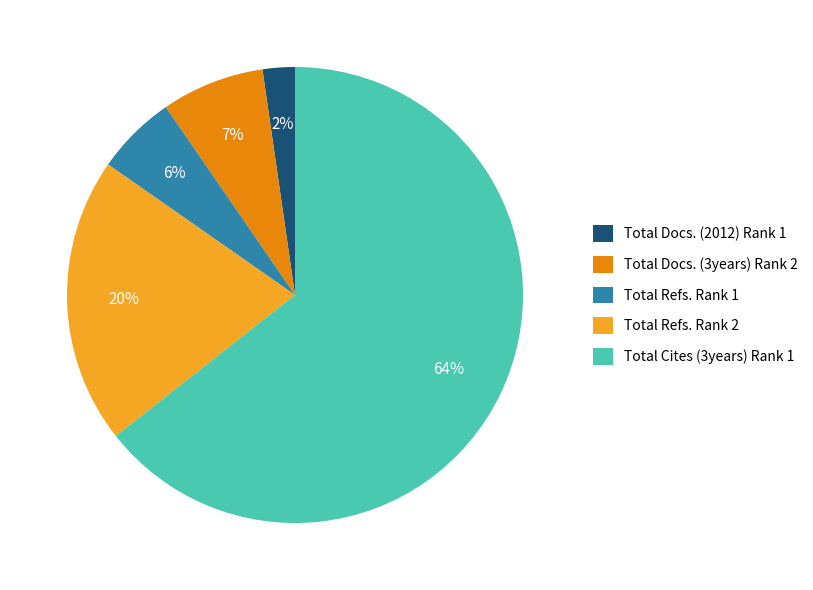

To the nearest percent, what percentage of the pie is Total Refs. Rank 2?

20%